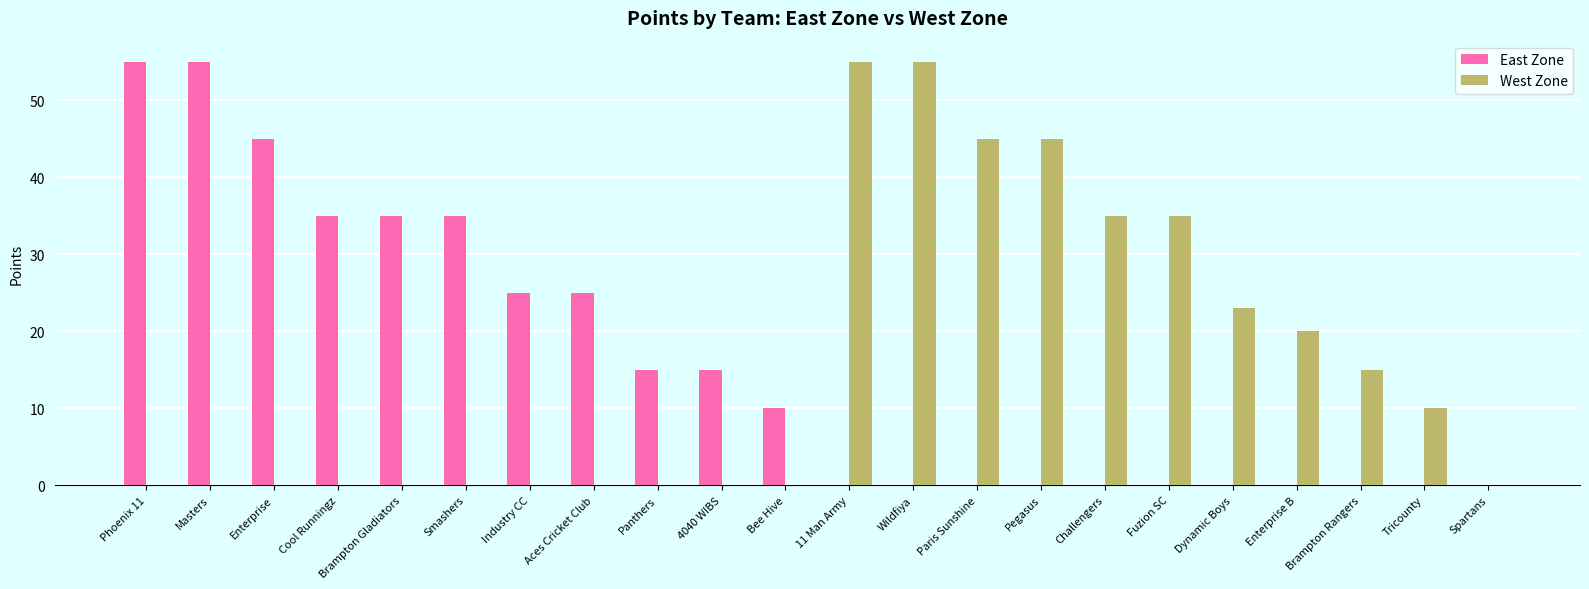

Does the chart contain stacked bars?

No